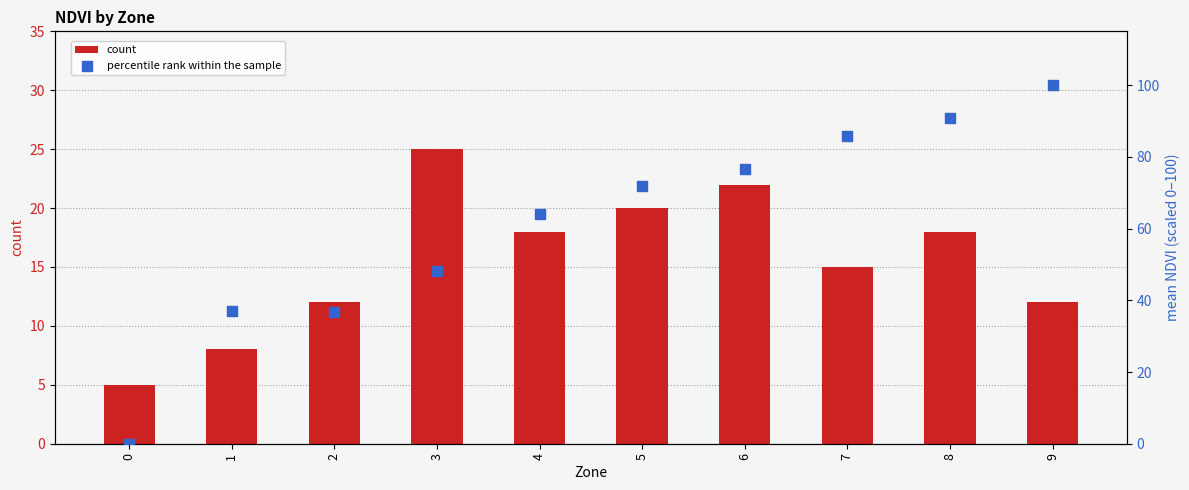

Which series contains the lowest Y value?

percentile rank within the sample